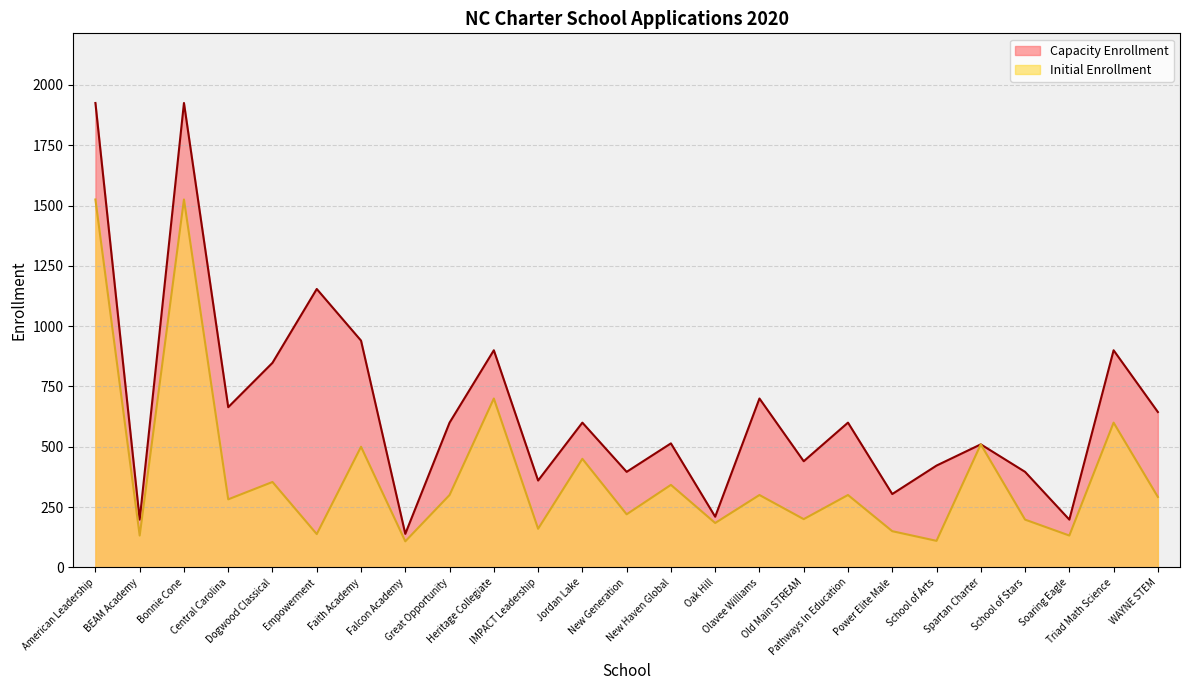

How many lines are shown in the chart?

2